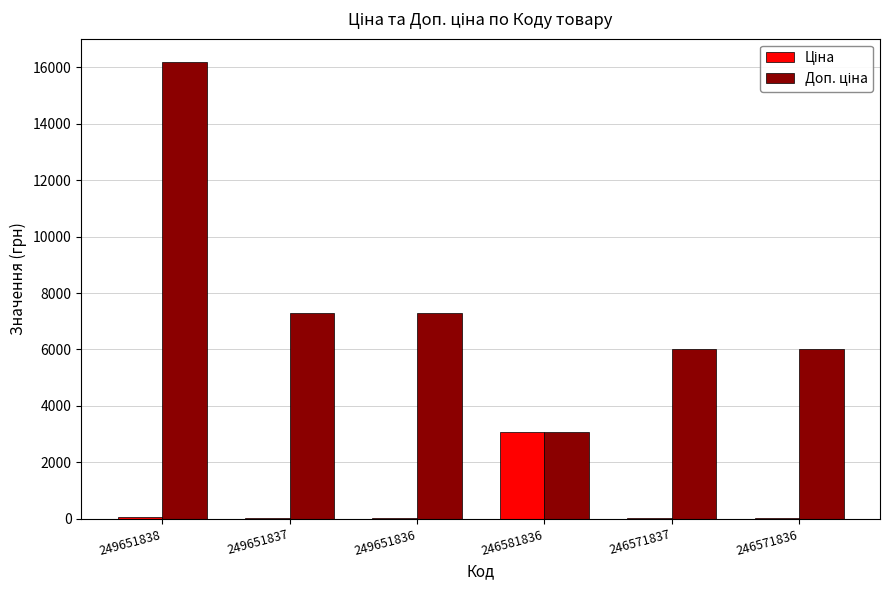

At which category is the sum across all series the highest?

249651838